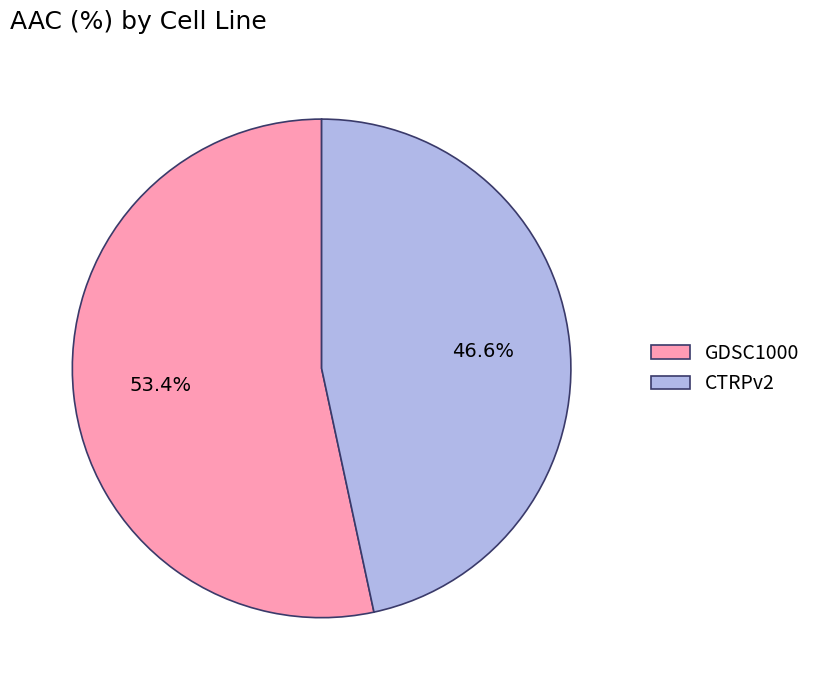

Rank the categories by value from highest to lowest.

GDSC1000, CTRPv2